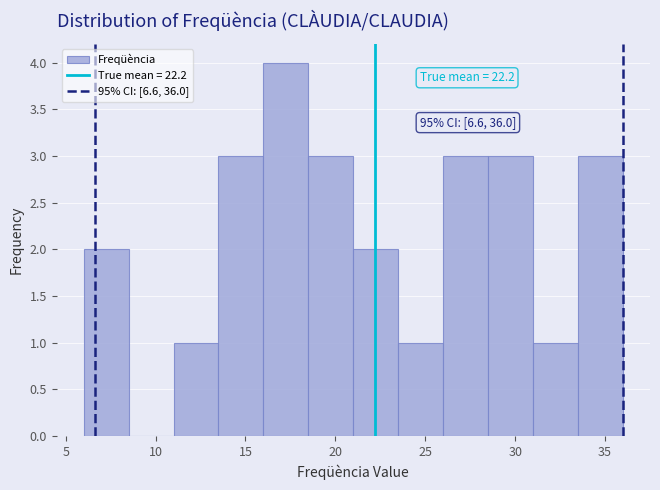

Over which range of the x-axis is the bar tallest?

16.0 to 18.5